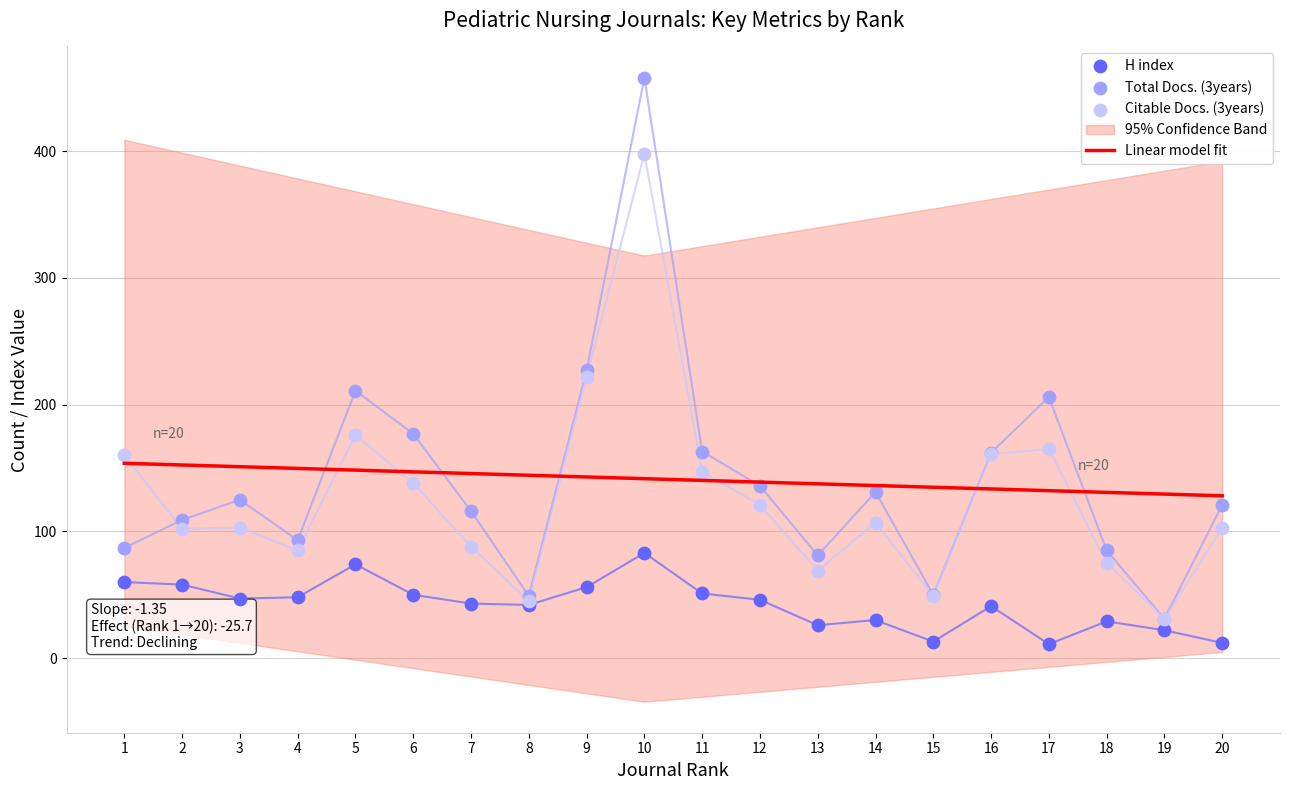

Is the value of Total Docs. (3years) at 19 greater than the value of H index at 19?

Yes